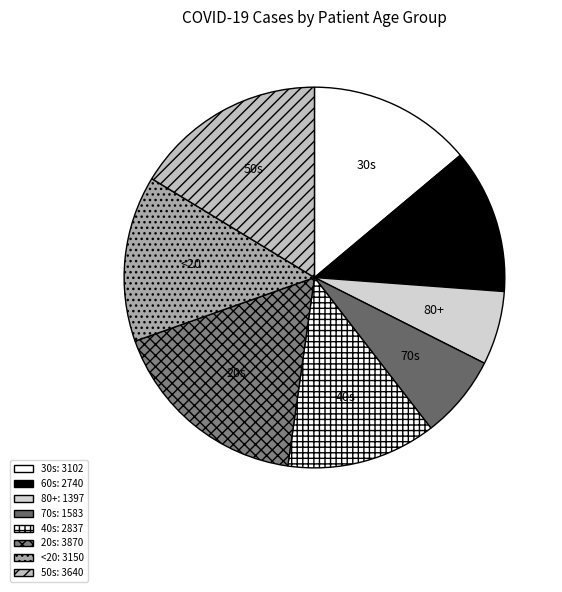

Is there a majority slice in this chart?

No